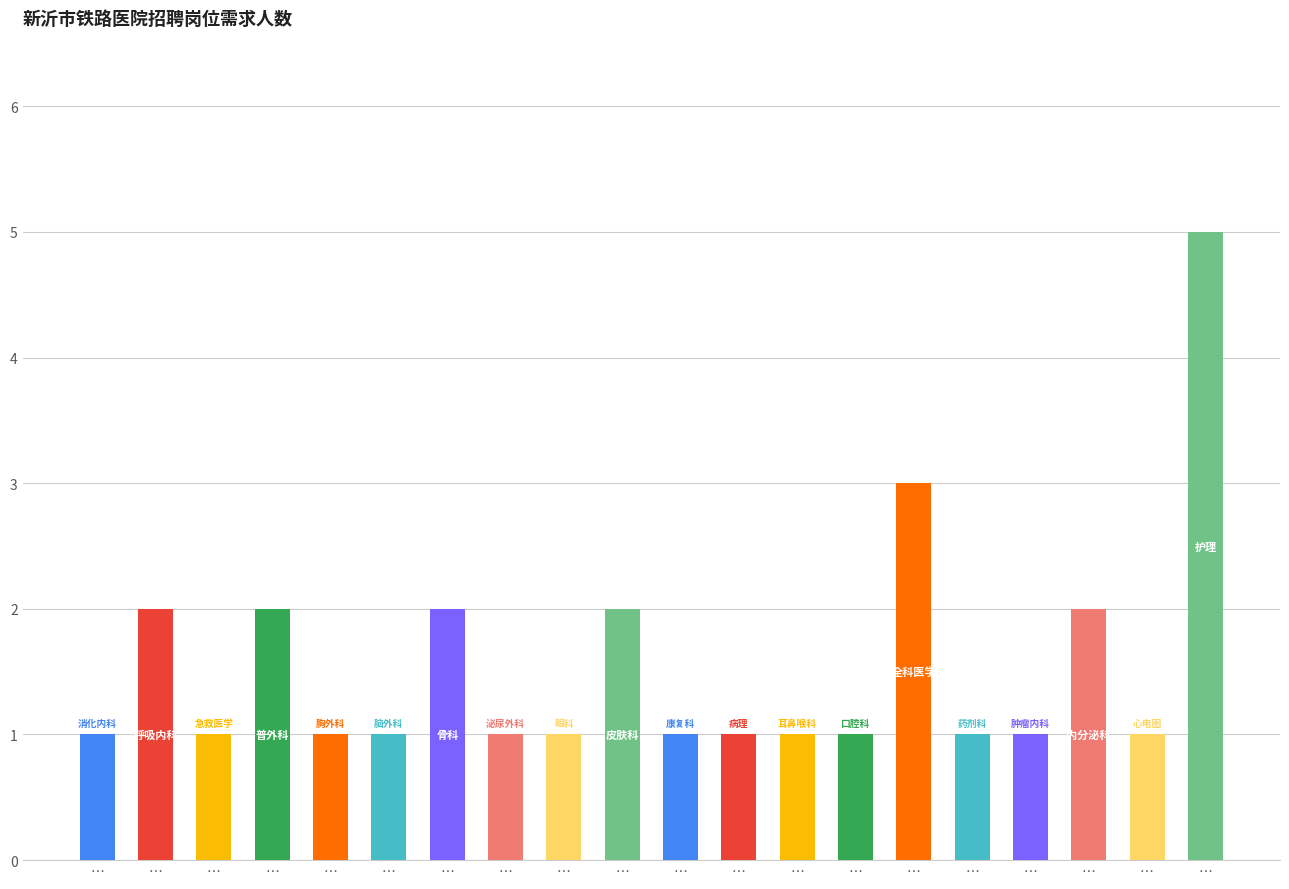

How many bars are there in total?

20